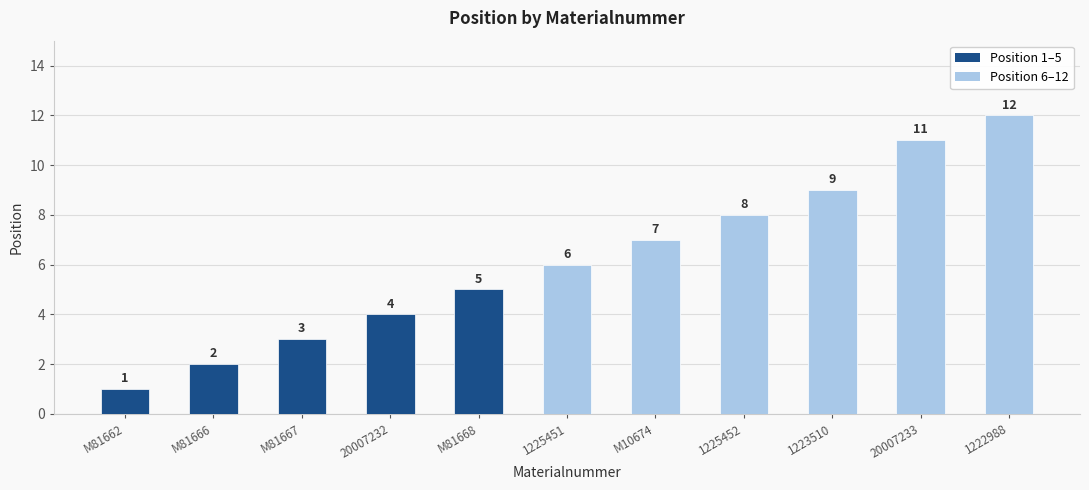

What is the sum of the values at 1222988 and 20007232?

16